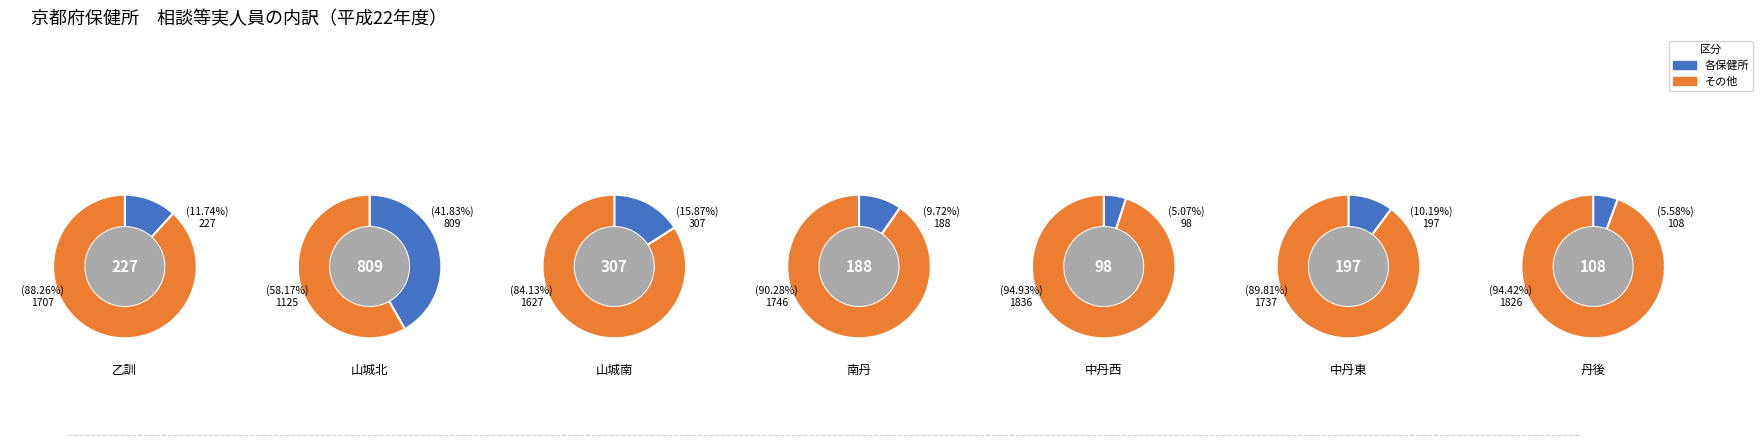

The 丹後 slice represents 6% of the pie. True or false?

True